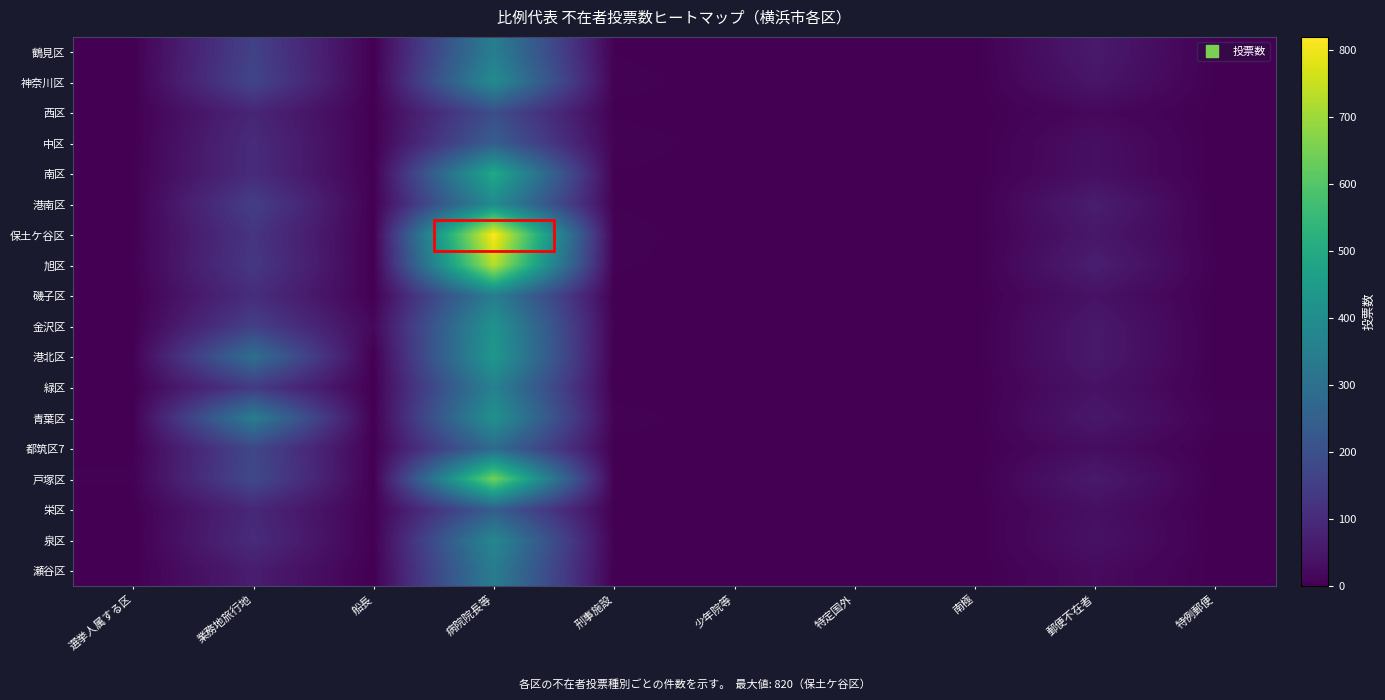

At which category is the sum across all series the highest?

病院院長等